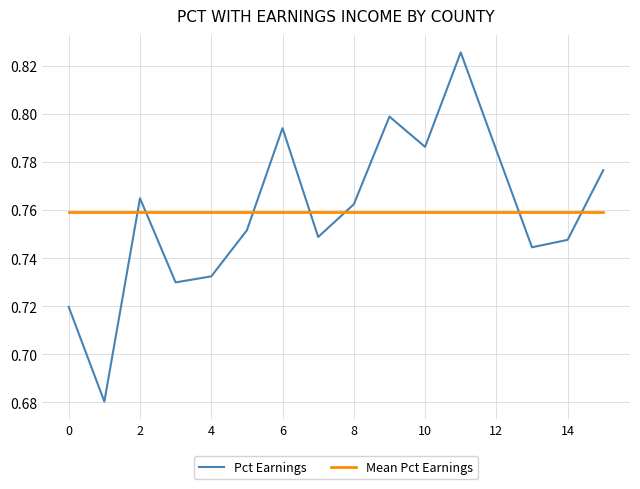

Which series has the largest range (max minus min)?

Pct Earnings